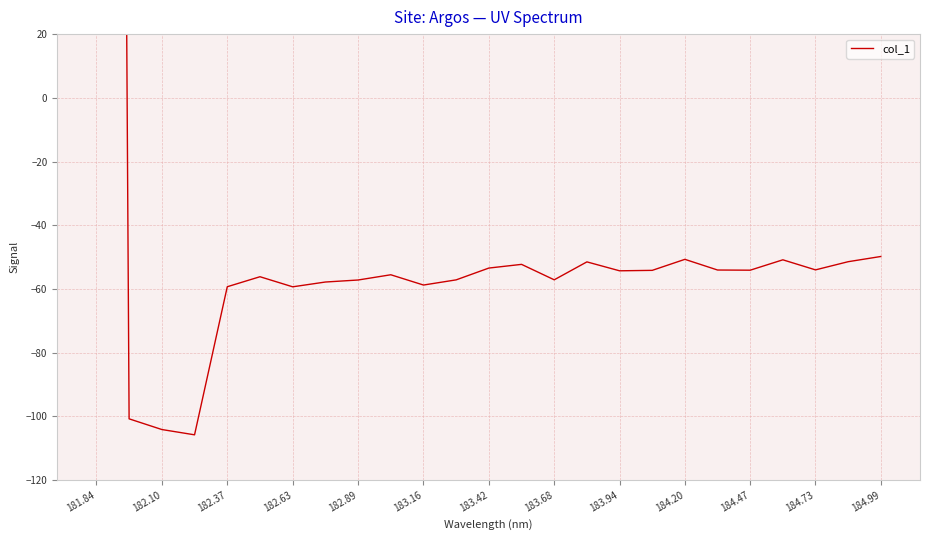

The chart shows a value of -29.1 at 183.68. True or false?

False